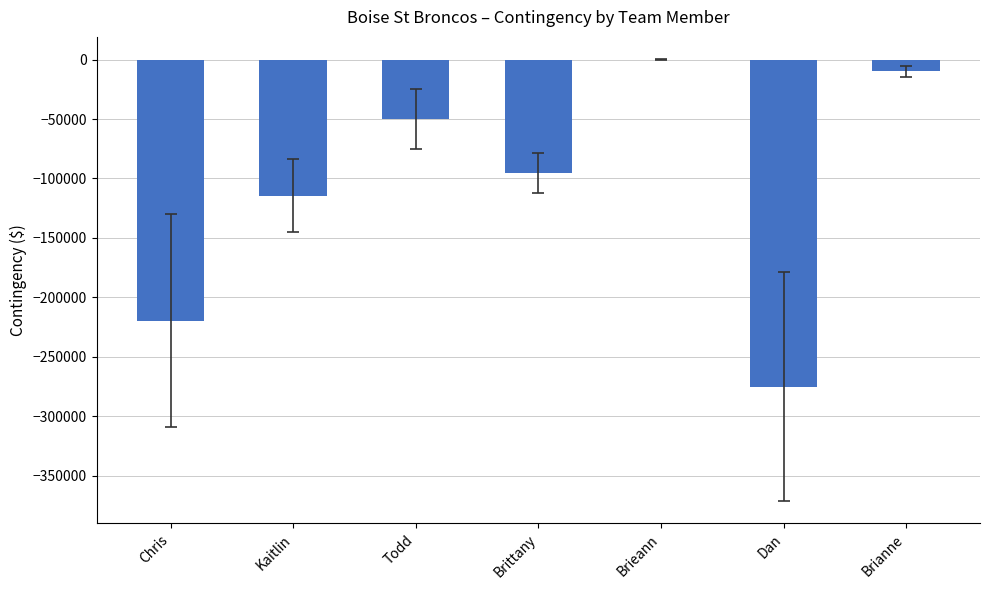

Reading left to right, extract all data points from this chart.

Chris=-219500	Kaitlin=-114500	Todd=-50000	Brittany=-95378	Brieann=0	Dan=-275000	Brianne=-10000